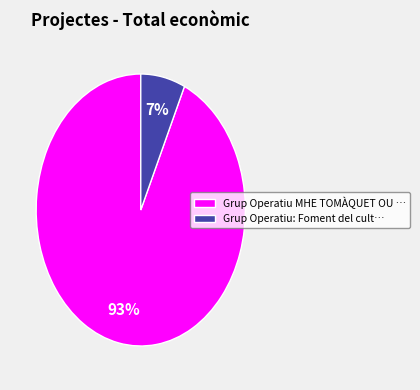

Is the sum of Grup Operatiu MHE TOMÀQUET OU … and Grup Operatiu: Foment del cult… greater than half?

Yes